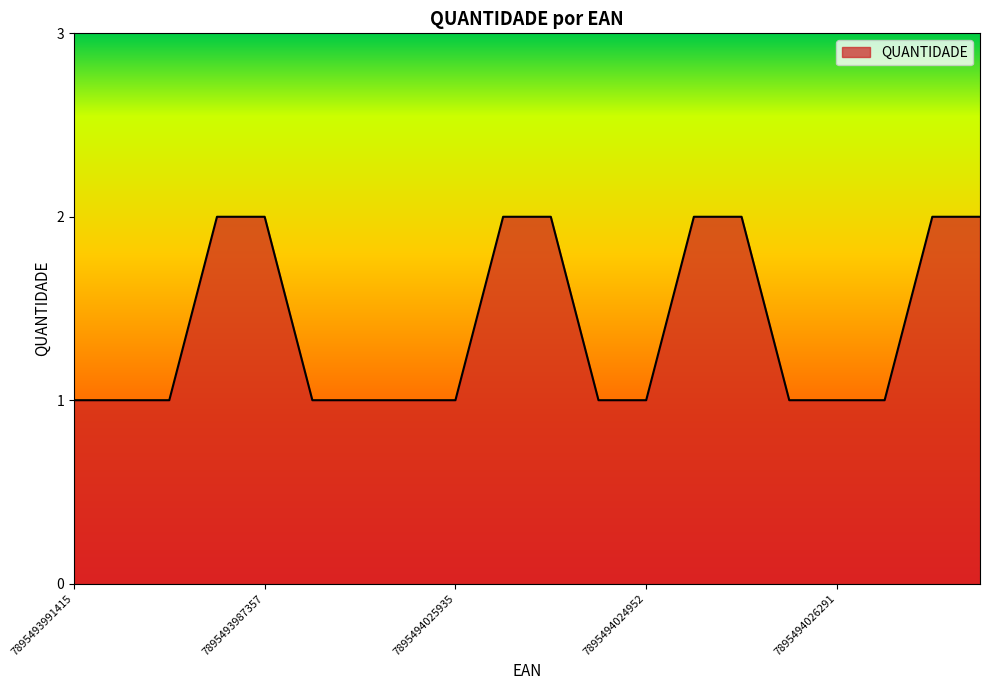

Does the chart have visible grid lines?

No